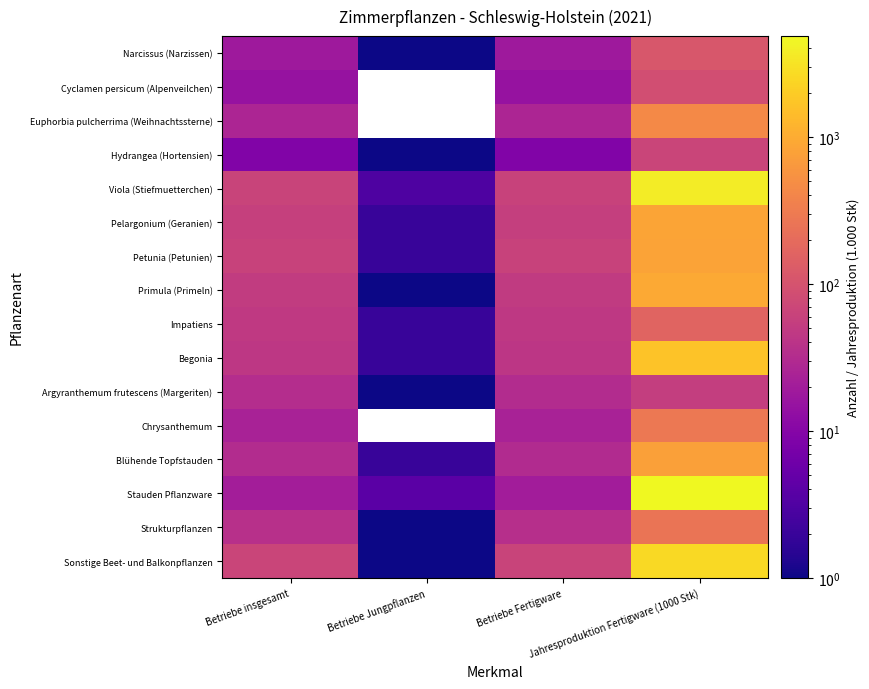

Rank the series by their maximum value, from highest to lowest.

Stauden Pflanzware, Viola (Stiefmuetterchen), Sonstige Beet- und Balkonpflanzen, Begonia, Primula (Primeln), Pelargonium (Geranien), Petunia (Petunien), Blühende Topfstauden, Euphorbia pulcherrima (Weihnachtssterne), Chrysanthemum, Strukturpflanzen, Impatiens, Narcissus (Narzissen), Cyclamen persicum (Alpenveilchen), Hydrangea (Hortensien), Argyranthemum frutescens (Margeriten)